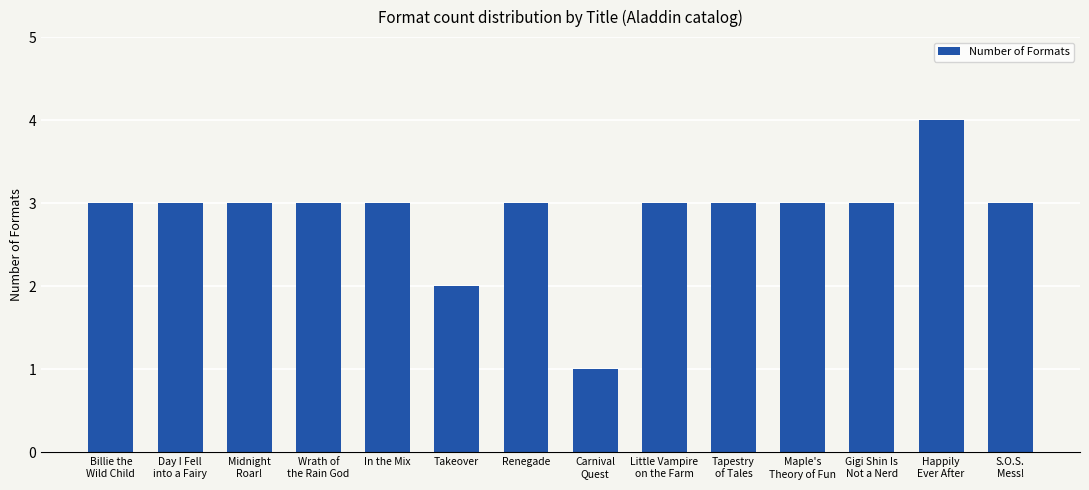

Reading left to right, what are all the values shown in this chart?

3	3	3	3	3	2	3	1	3	3	3	3	4	3